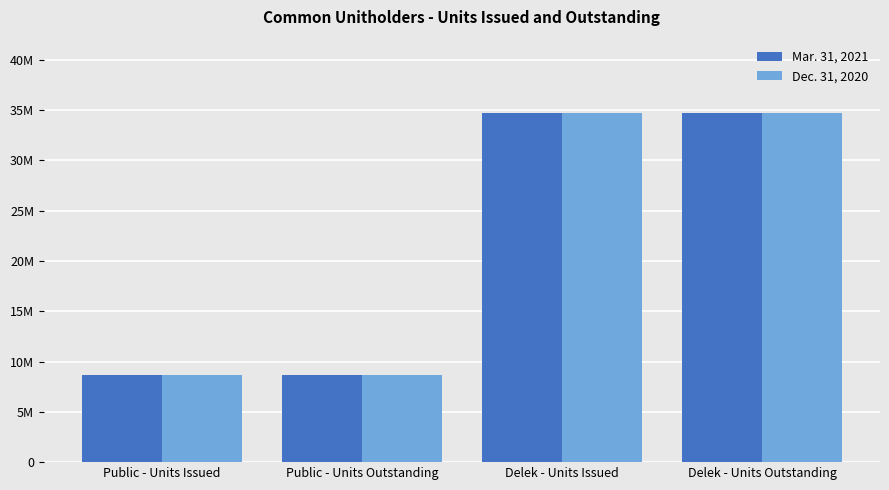

Are the bars horizontal?

No